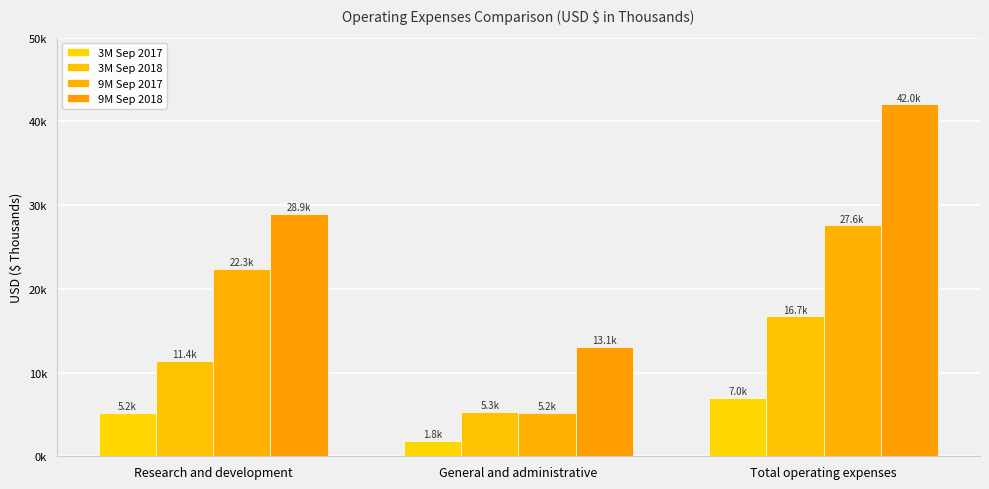

What is the label of the 2nd bar from the right?

General and administrative